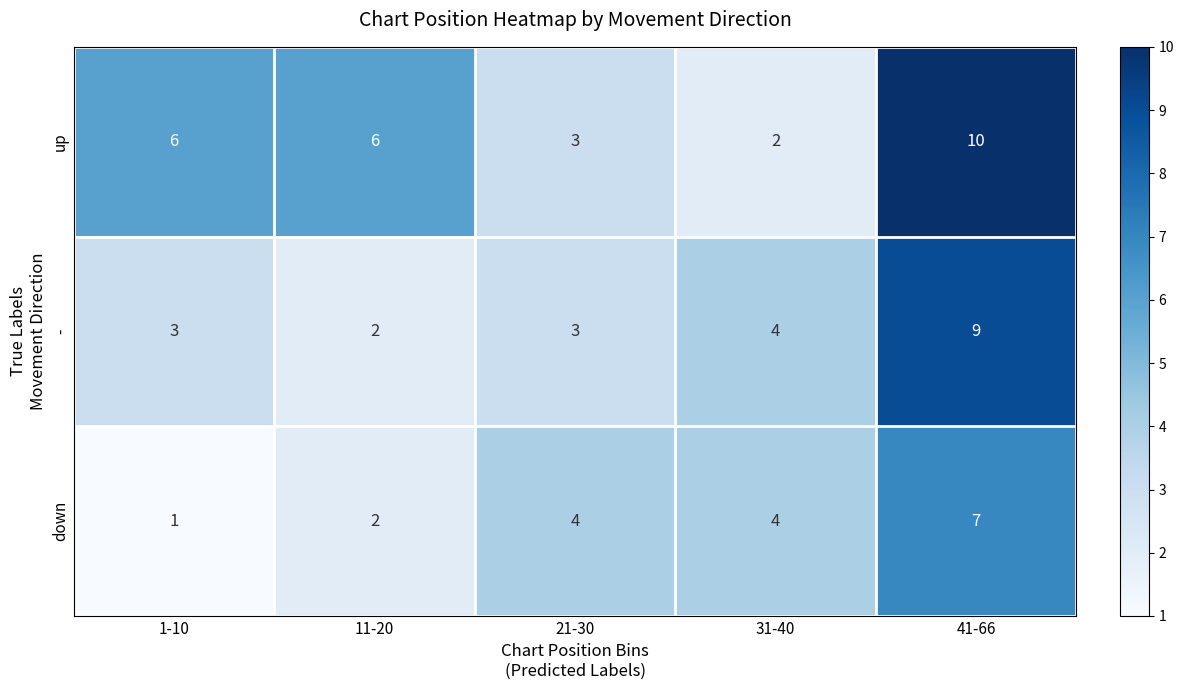

What is the smallest value displayed?

1